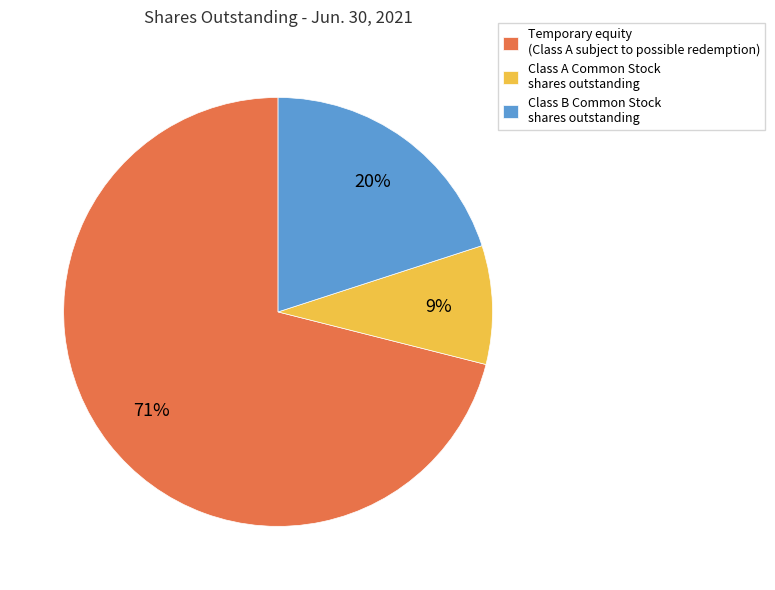

Between Class A Common Stock shares outstanding and Class B Common Stock shares outstanding, which is larger?

Class B Common Stock shares outstanding